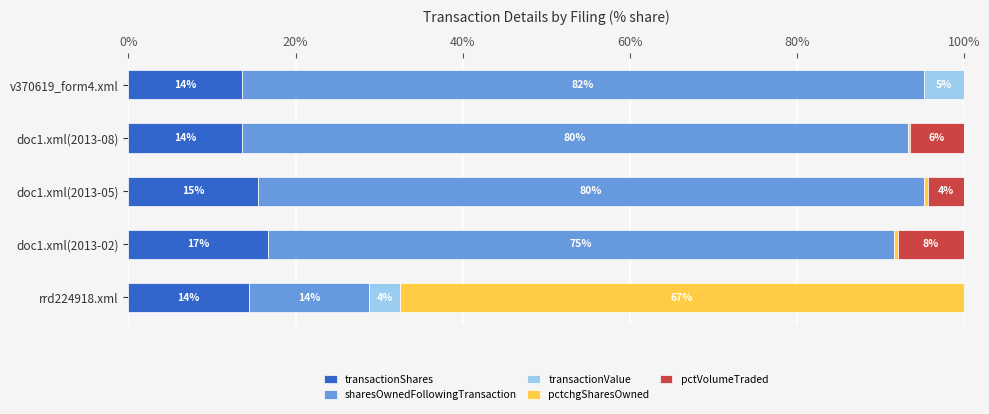

What are all the series names shown in the legend?

transactionShares, sharesOwnedFollowingTransaction, transactionValue, pctchgSharesOwned, pctVolumeTraded